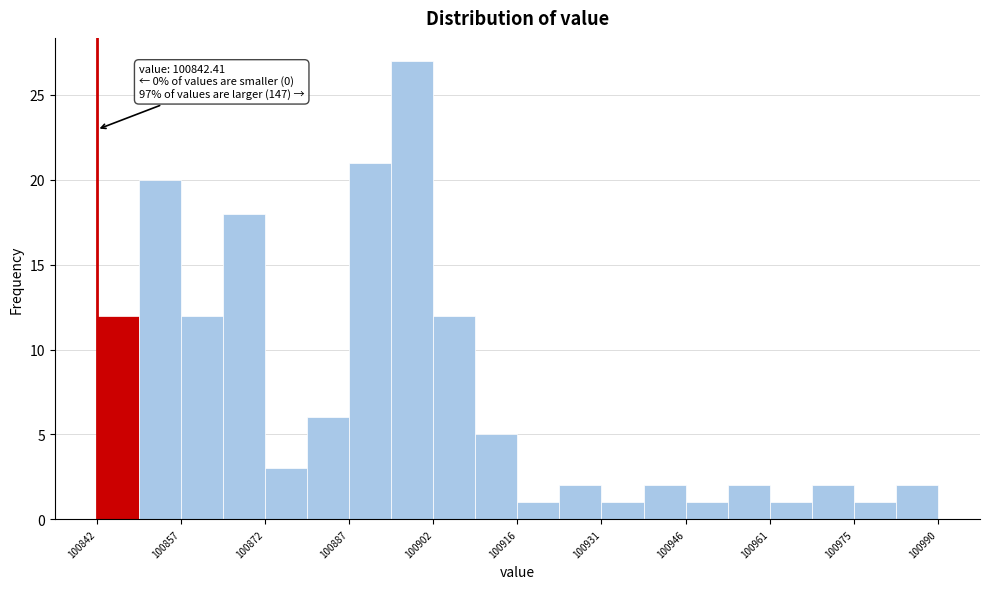

Read against the x-axis, roughly where is the centre of the tallest bar?

100898